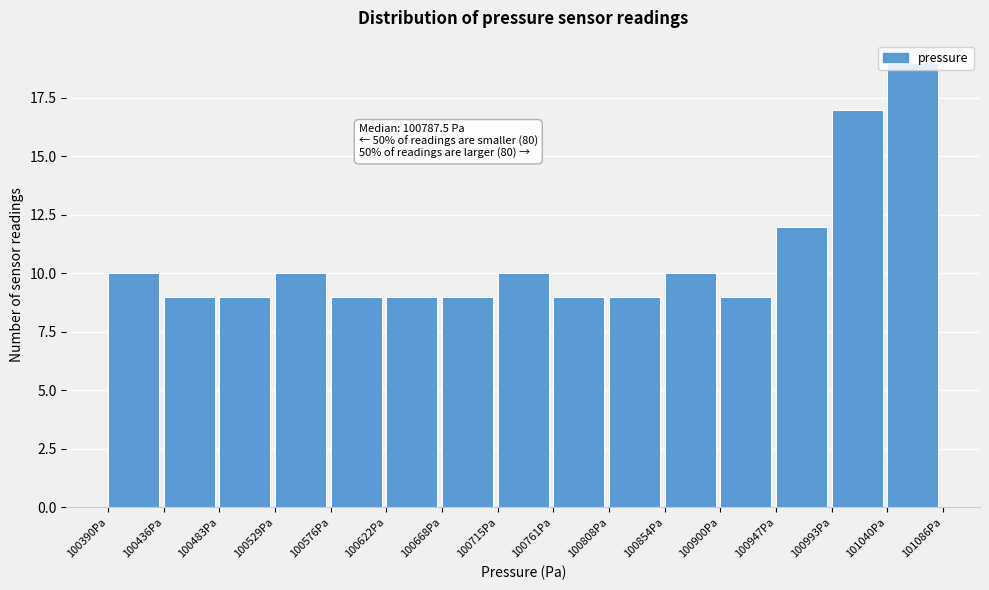

Which range on the x-axis has the tallest bar?

101040 to 101085